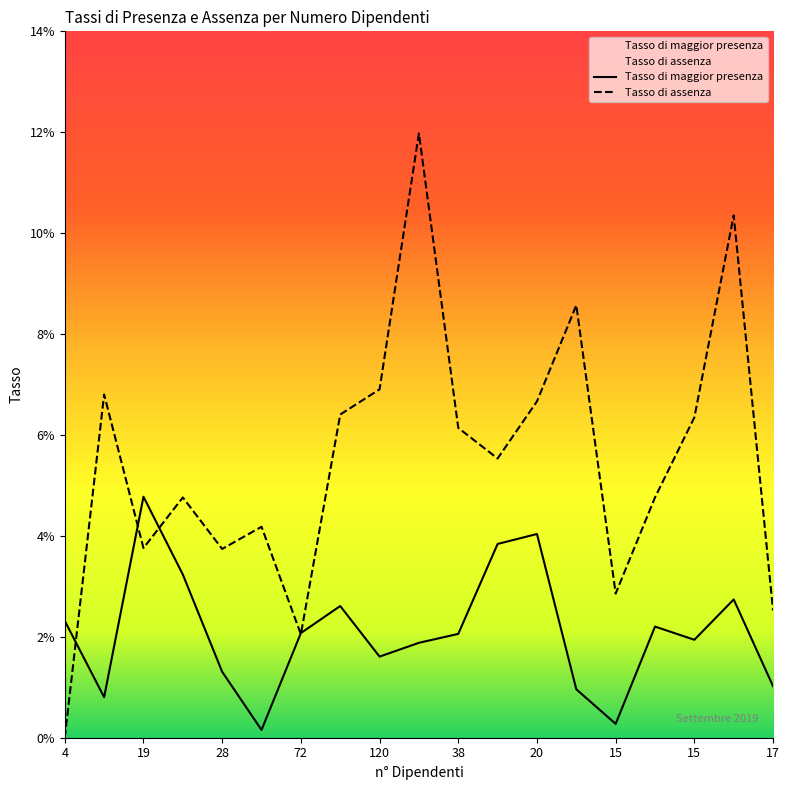

True or false: Tasso di assenza and Tasso di maggior presenza intersect in this chart.

True